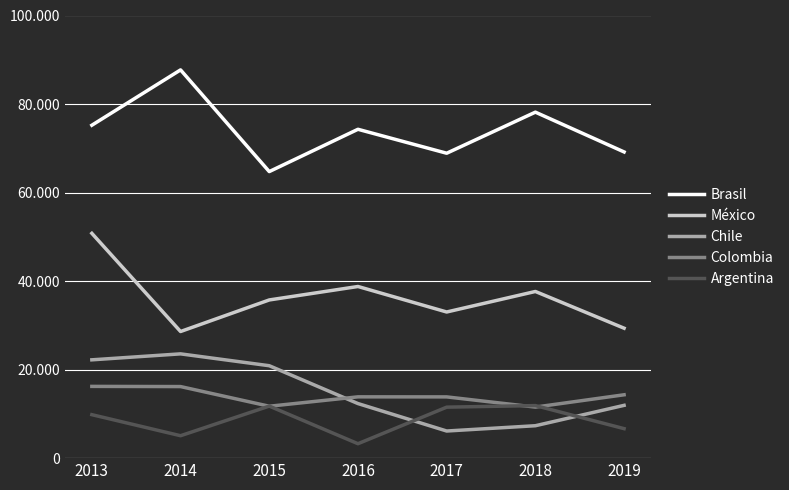

At which label does Brasil reach its minimum?

2015